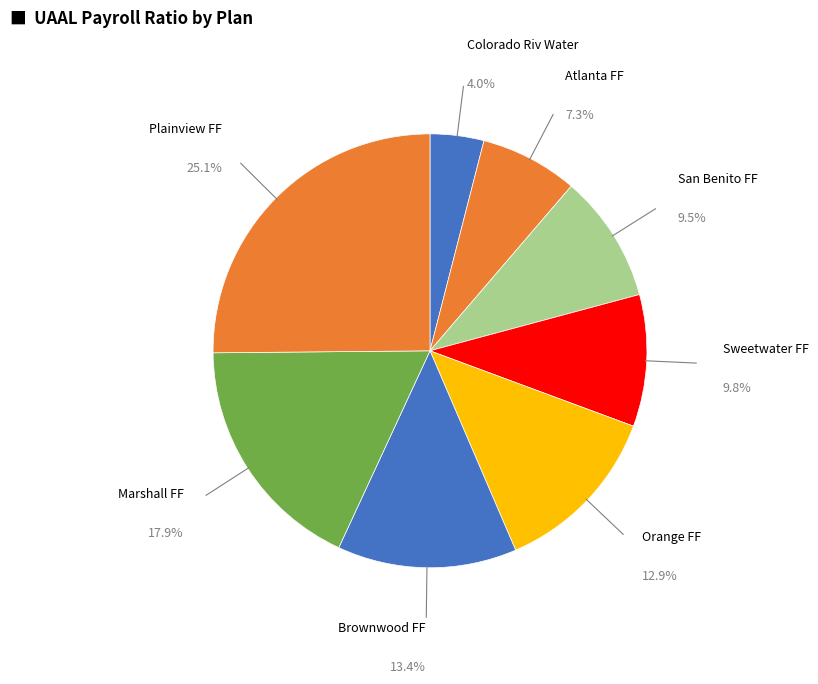

How many segments does this pie chart have?

8